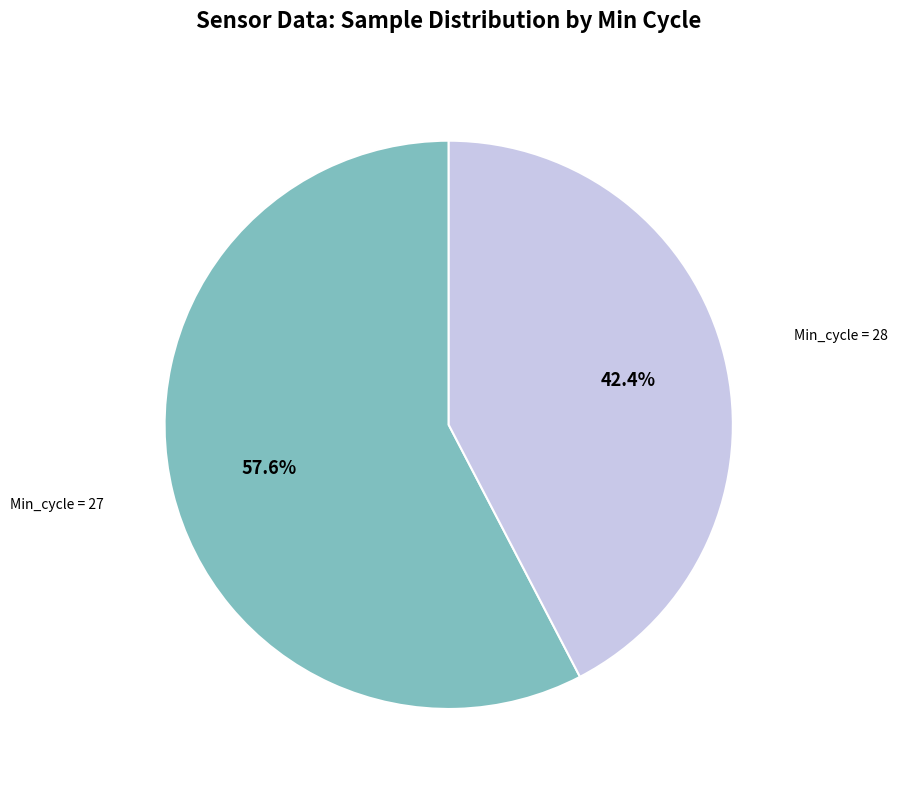

Is there any slice that represents more than half of the pie?

Yes